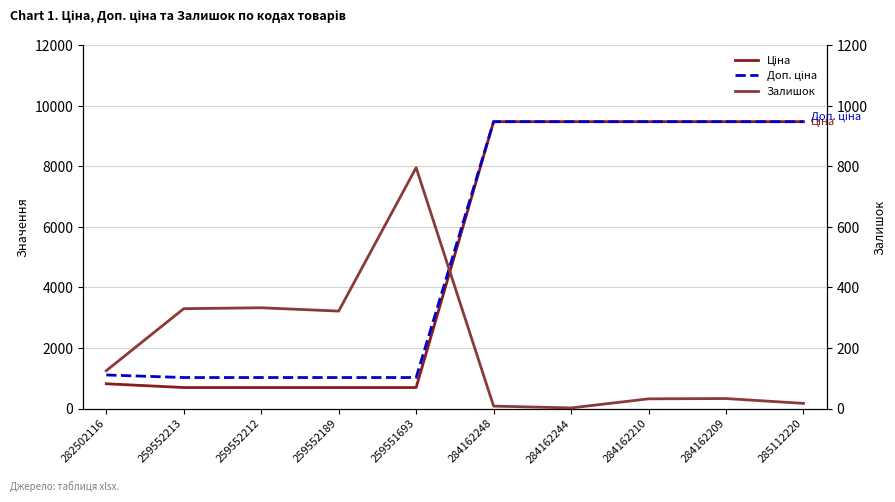

At which category is the sum across all series the highest?

284162209